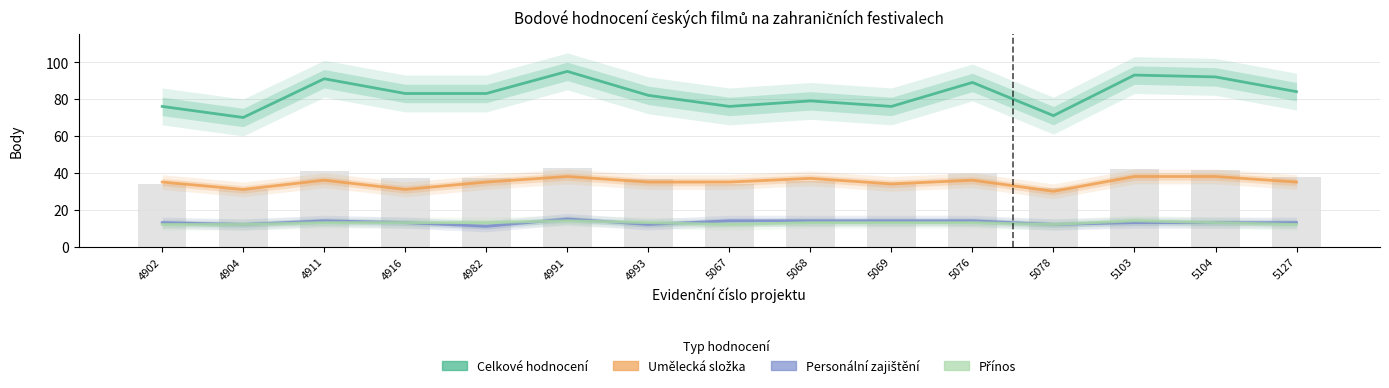

What is the sum of all personalni values?

197